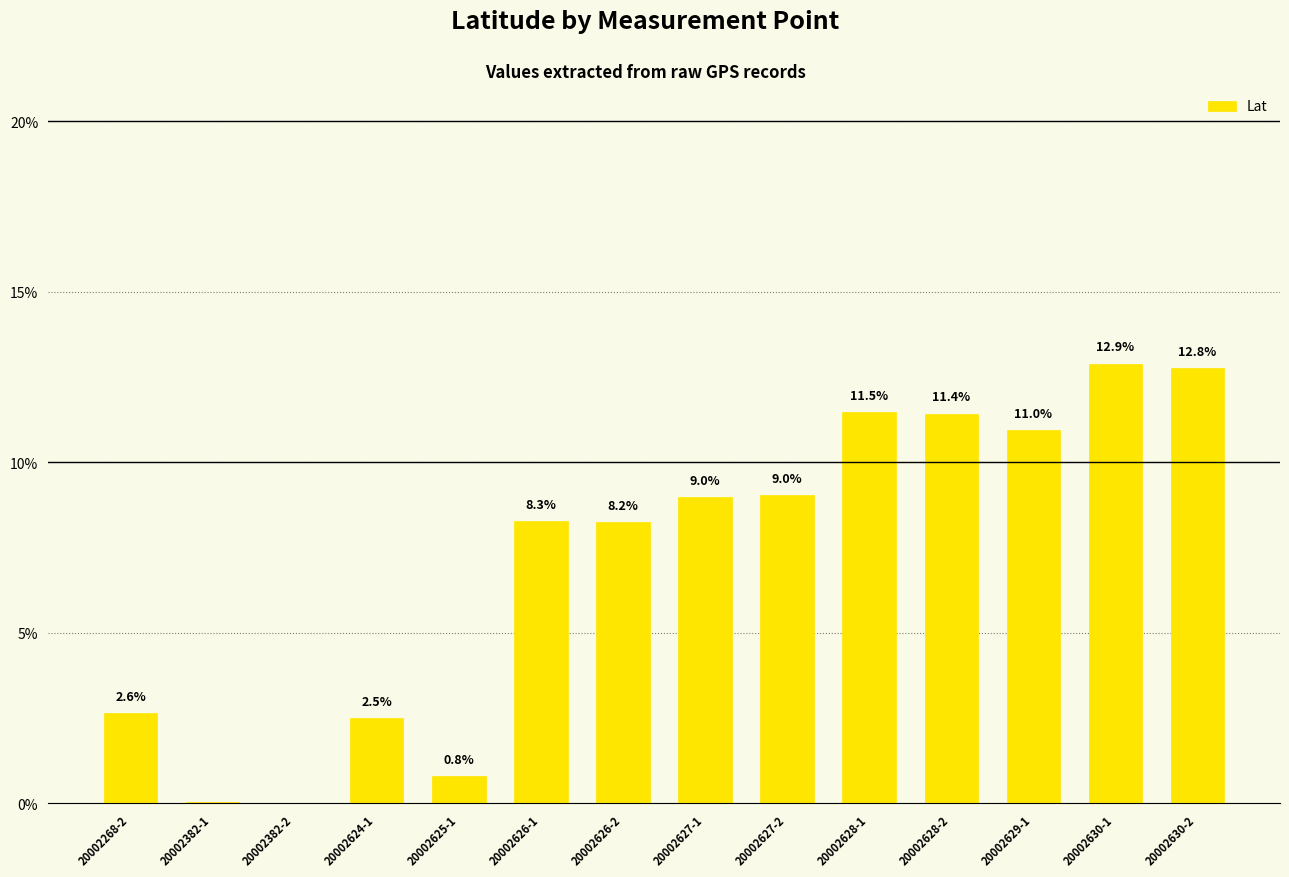

How many values are above zero?

13